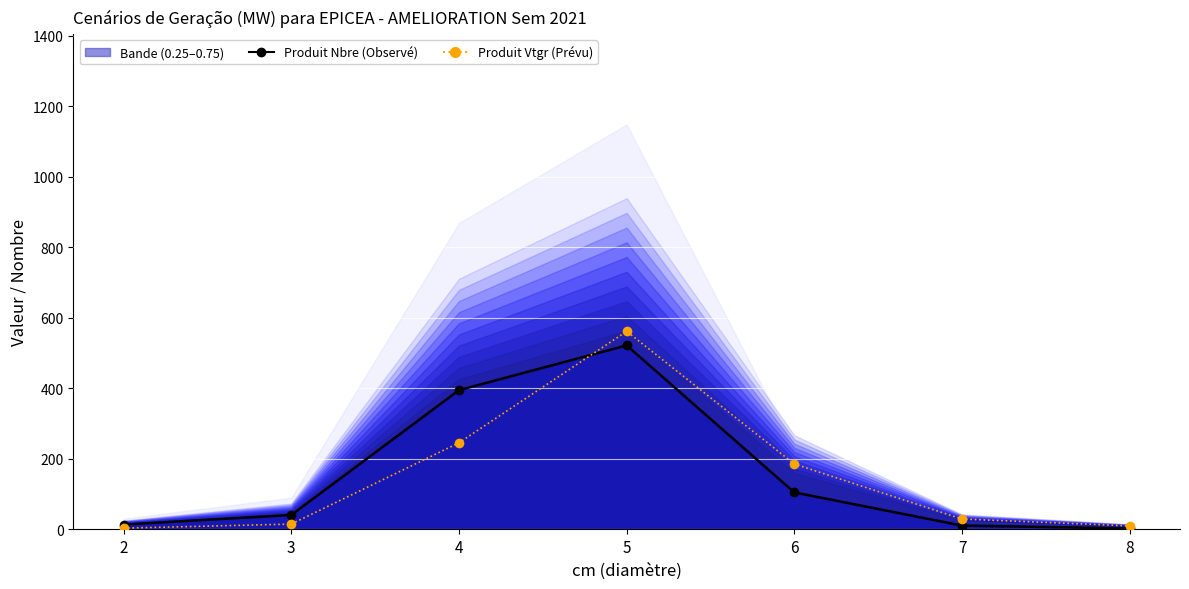

How many lines are shown in the chart?

2